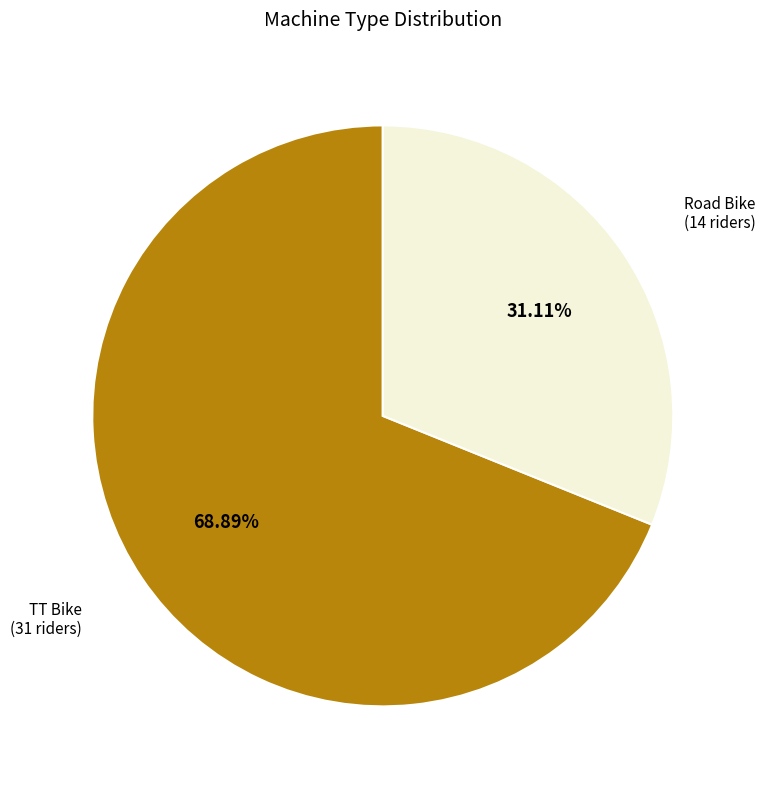

To the nearest percent, what is the average slice percentage?

50%